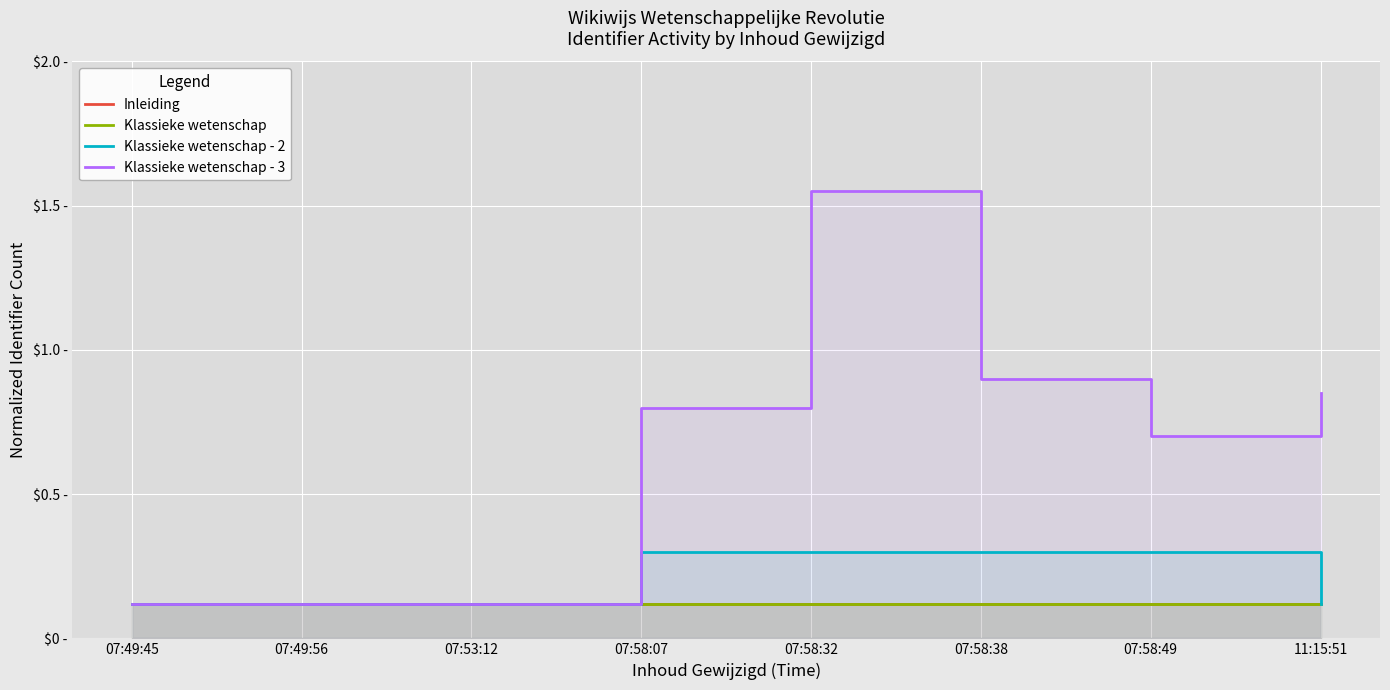

Which series has the largest total across all categories?

Klassieke wetenschap - 3